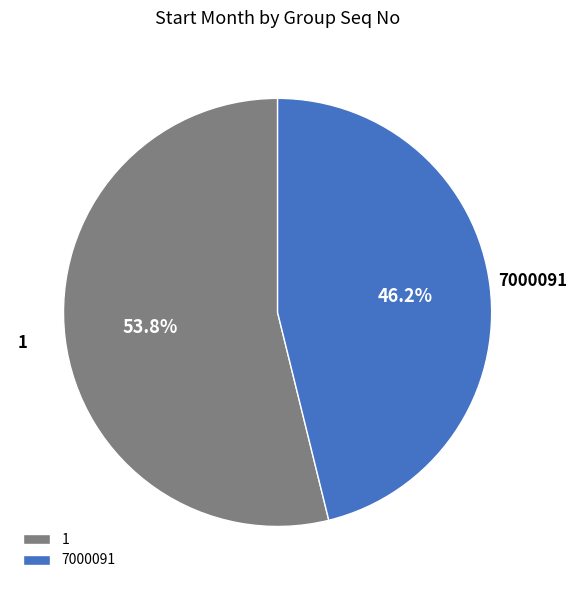

Which has a higher value, 7000091 or 1?

1